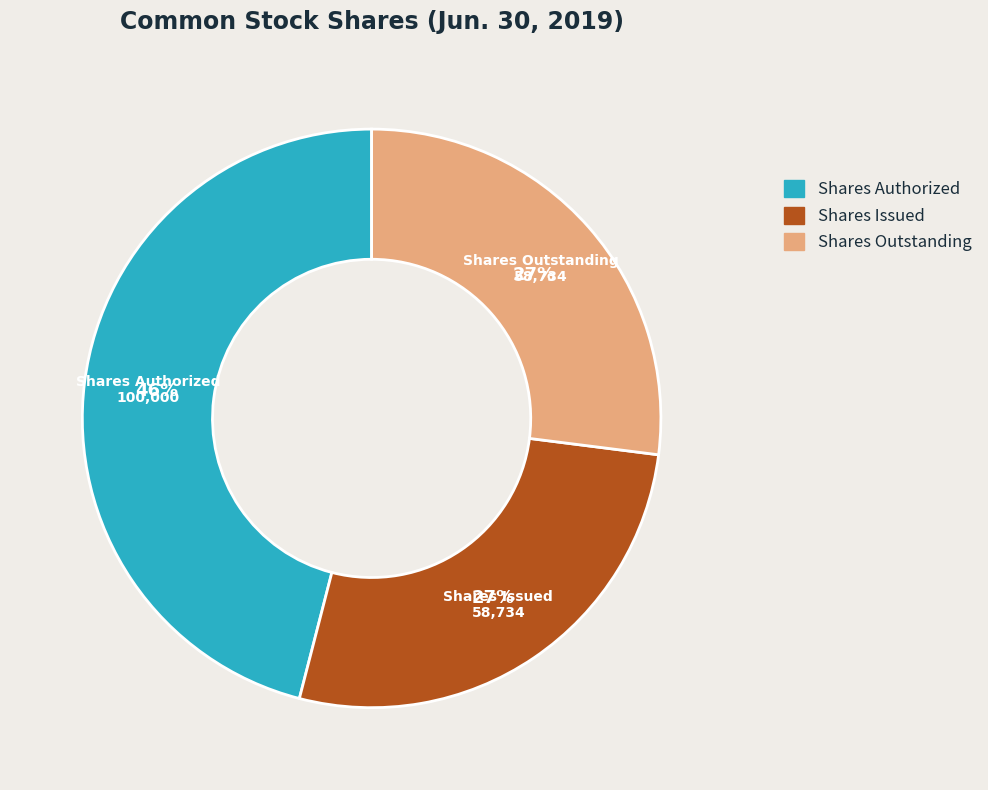

Is there a majority slice in this chart?

No